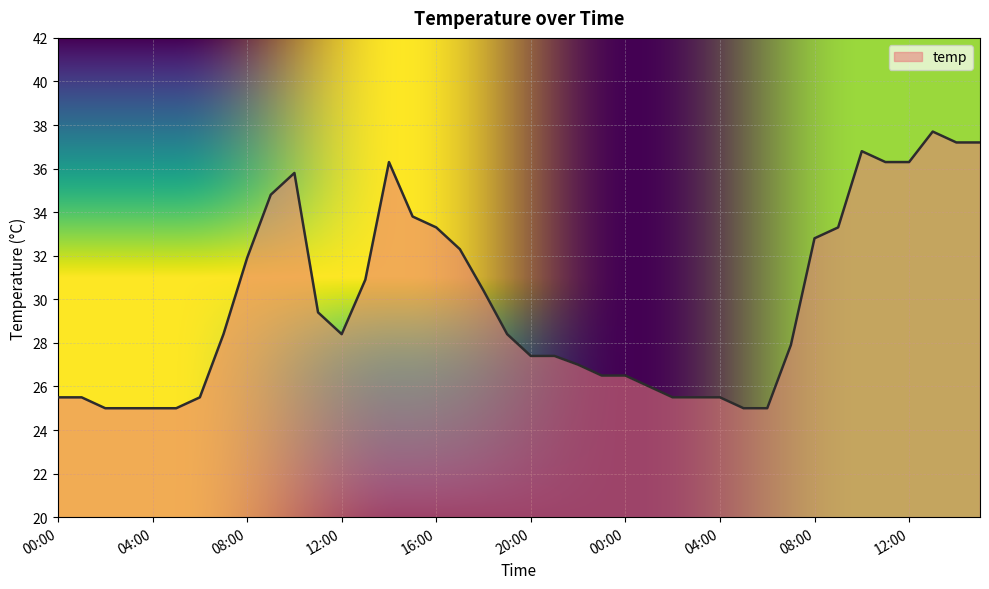

What is the greatest value displayed?

37.7